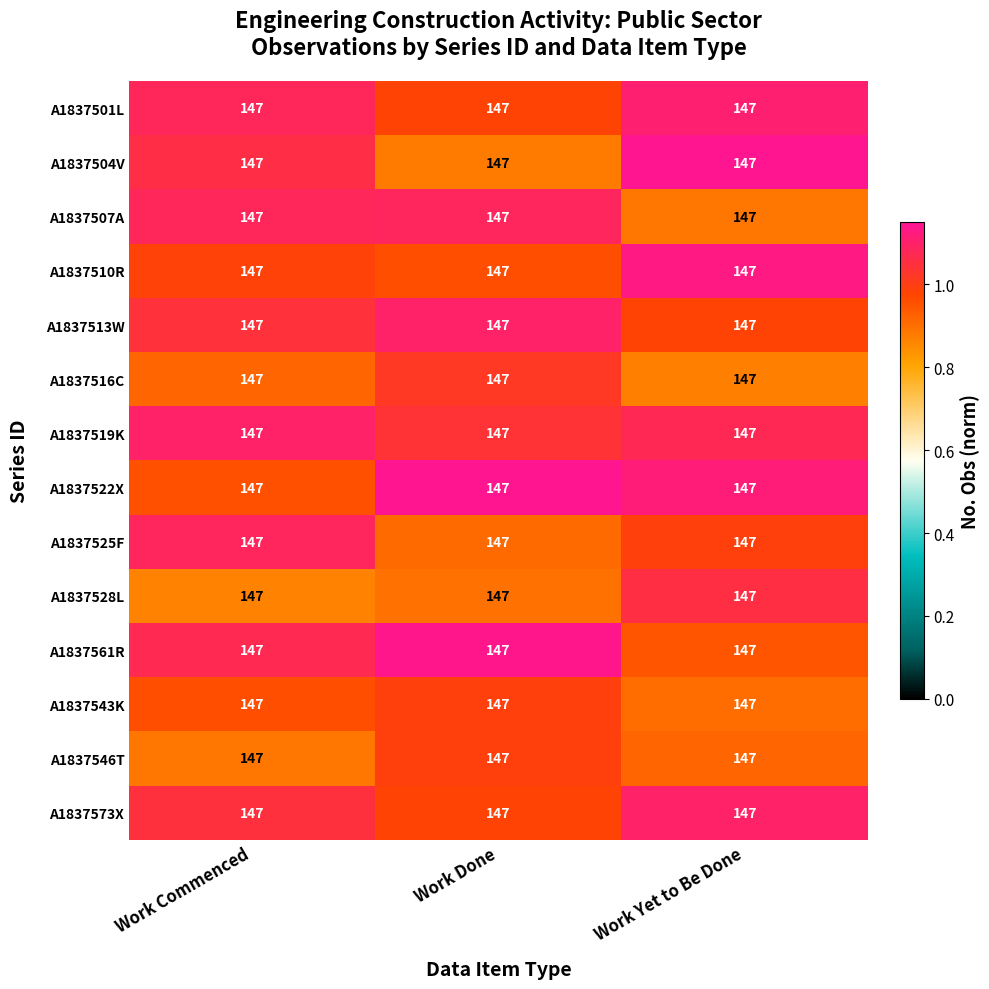

At which category is the sum across all series the highest?

Work Yet to Be Done